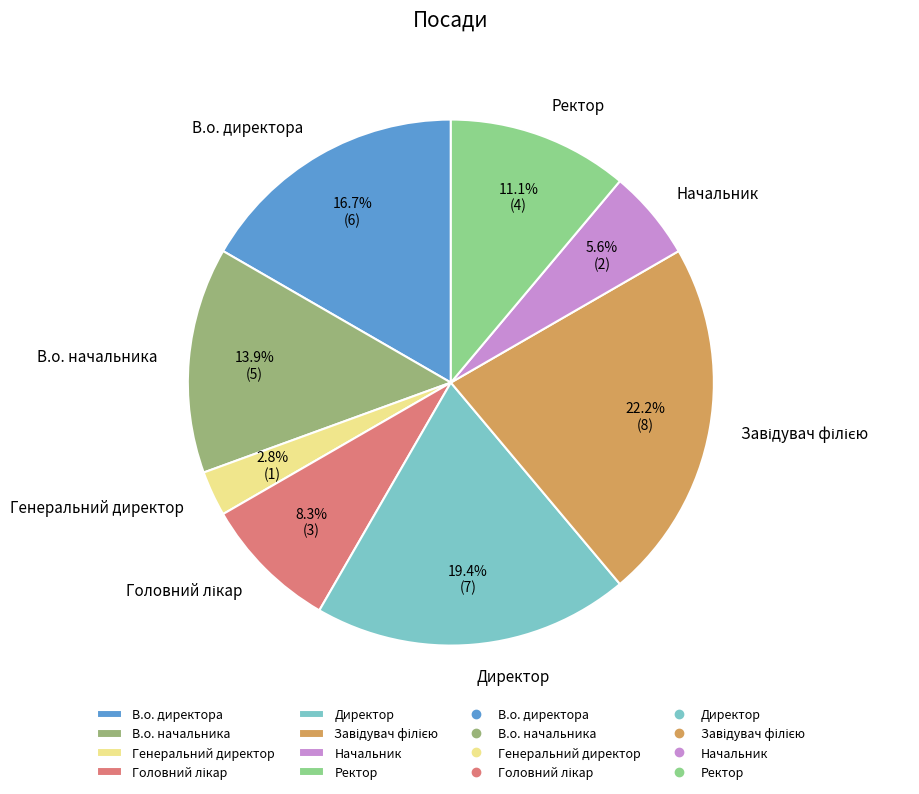

Which slice is the smallest?

Генеральний директор